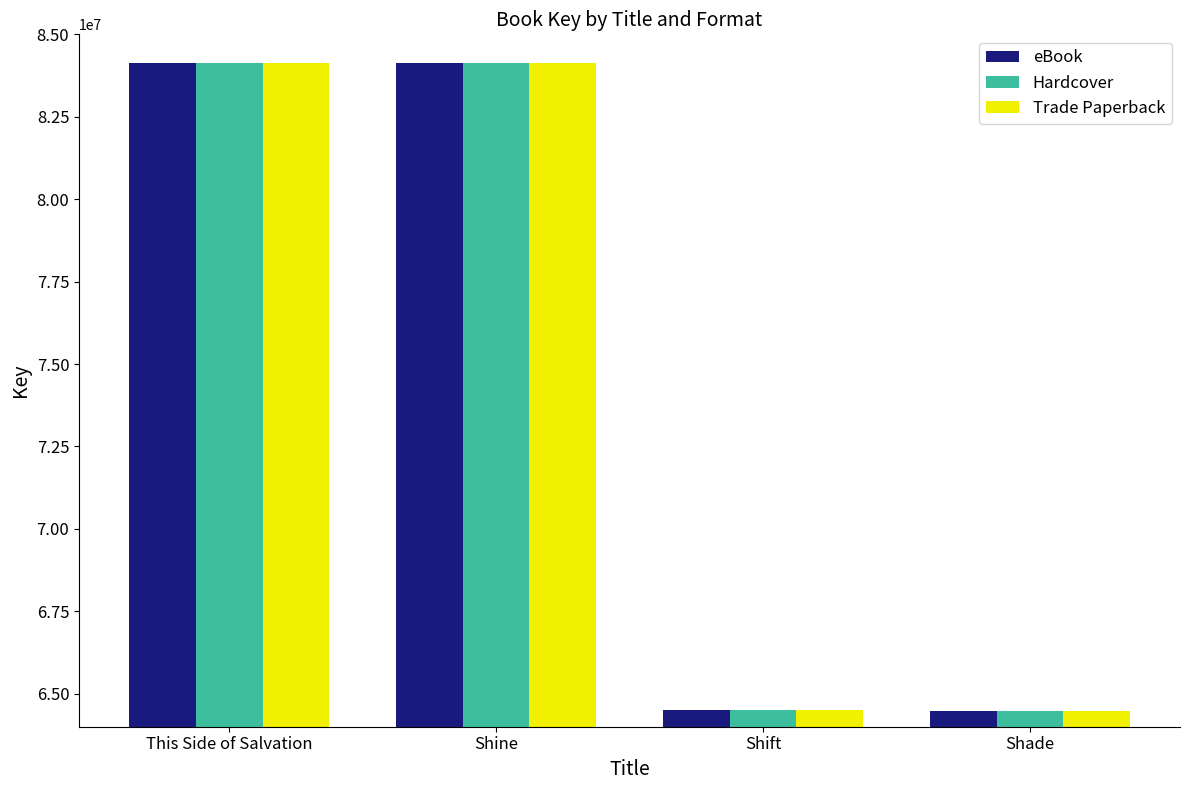

How many values in the Hardcover series are below 84130845?

2